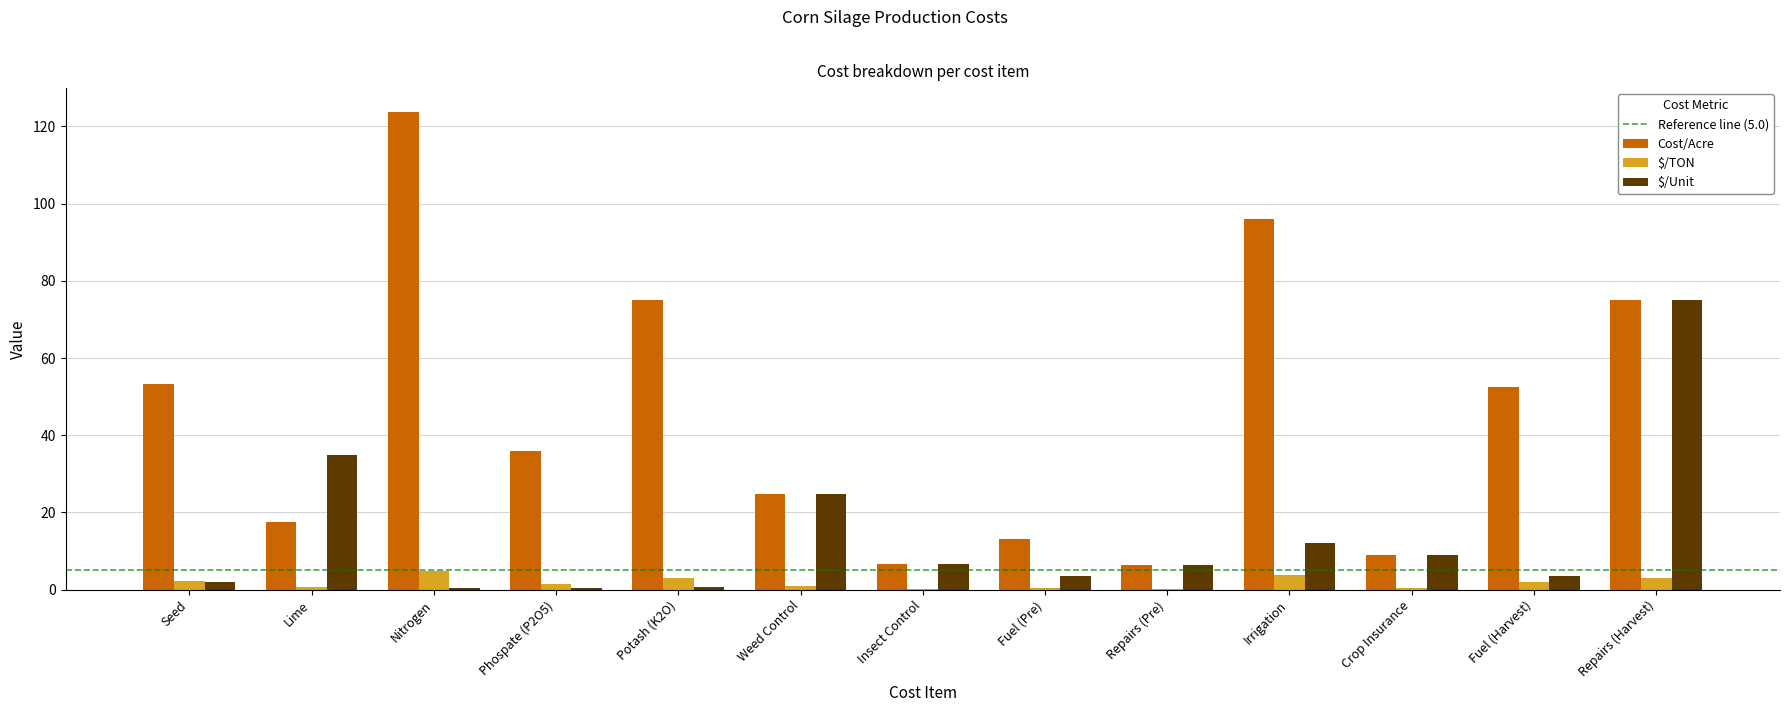

The Cost/Acre series shows 17.3 at Fuel (Harvest). True or false?

False